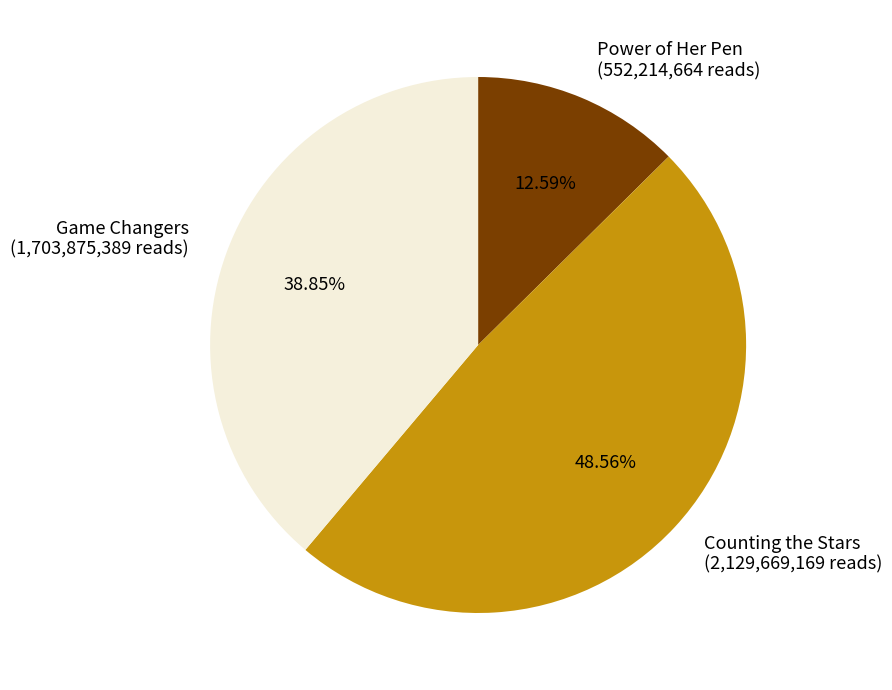

Is it true that Counting the Stars is 37% of the pie?

False